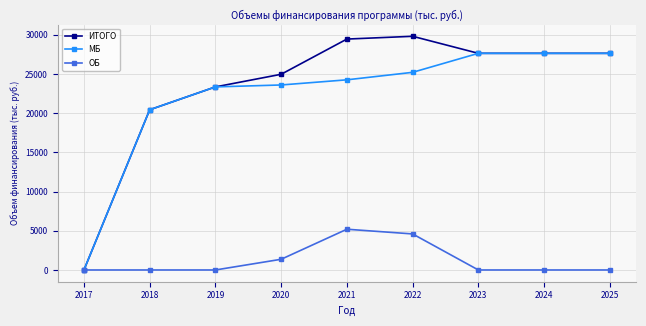

How many data points does each series have?

9